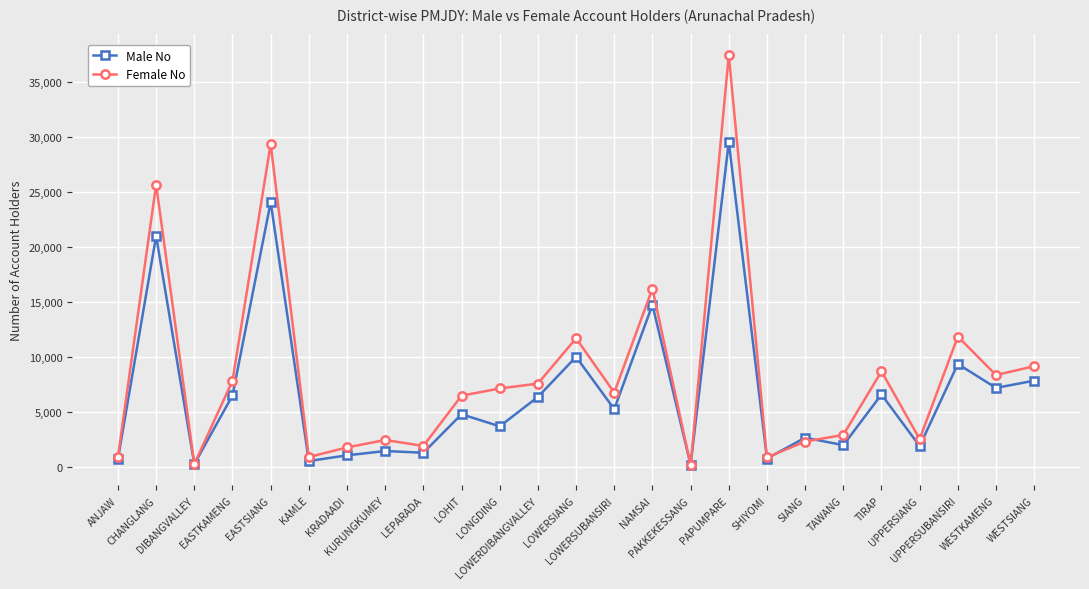

Which series has the largest total across all categories?

Female No